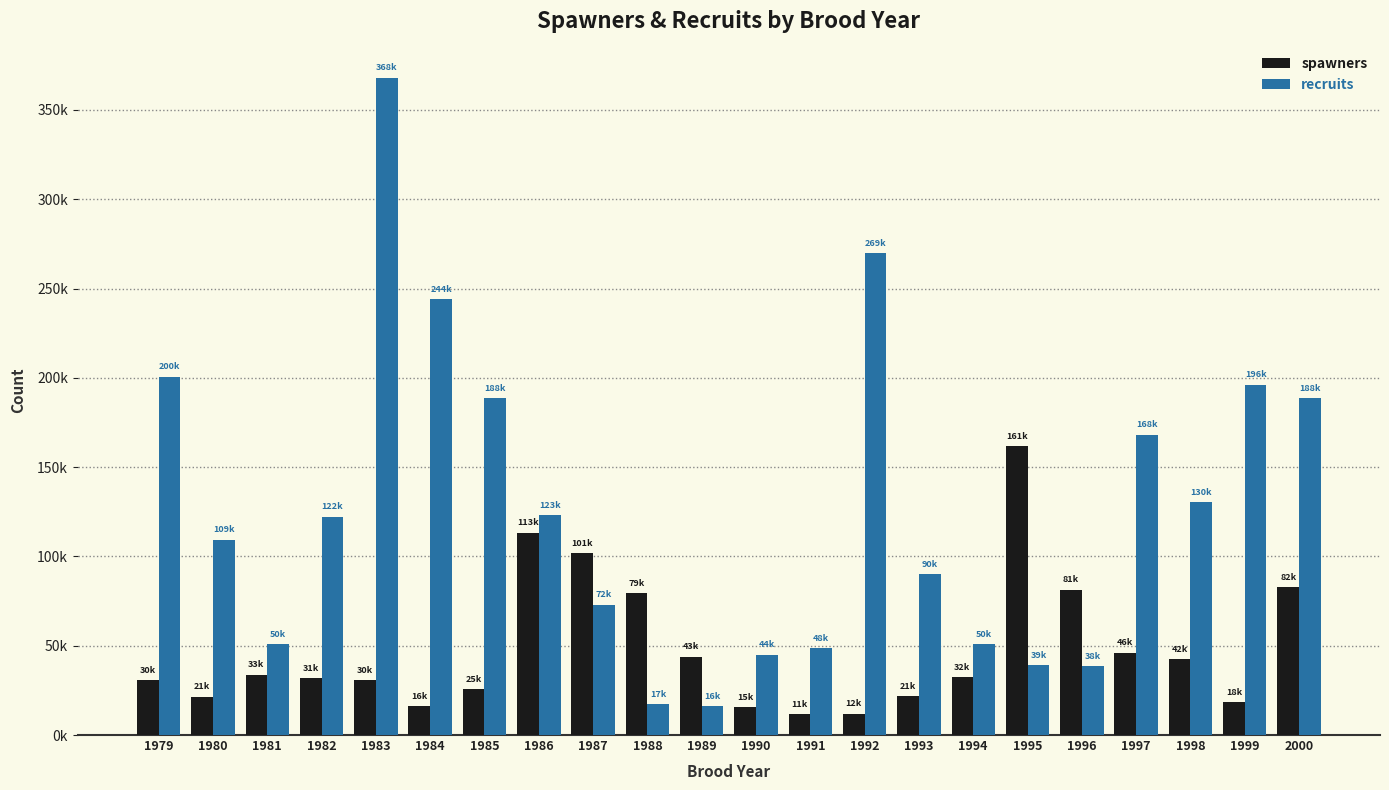

At which label is spawners closest to 86721?

2000